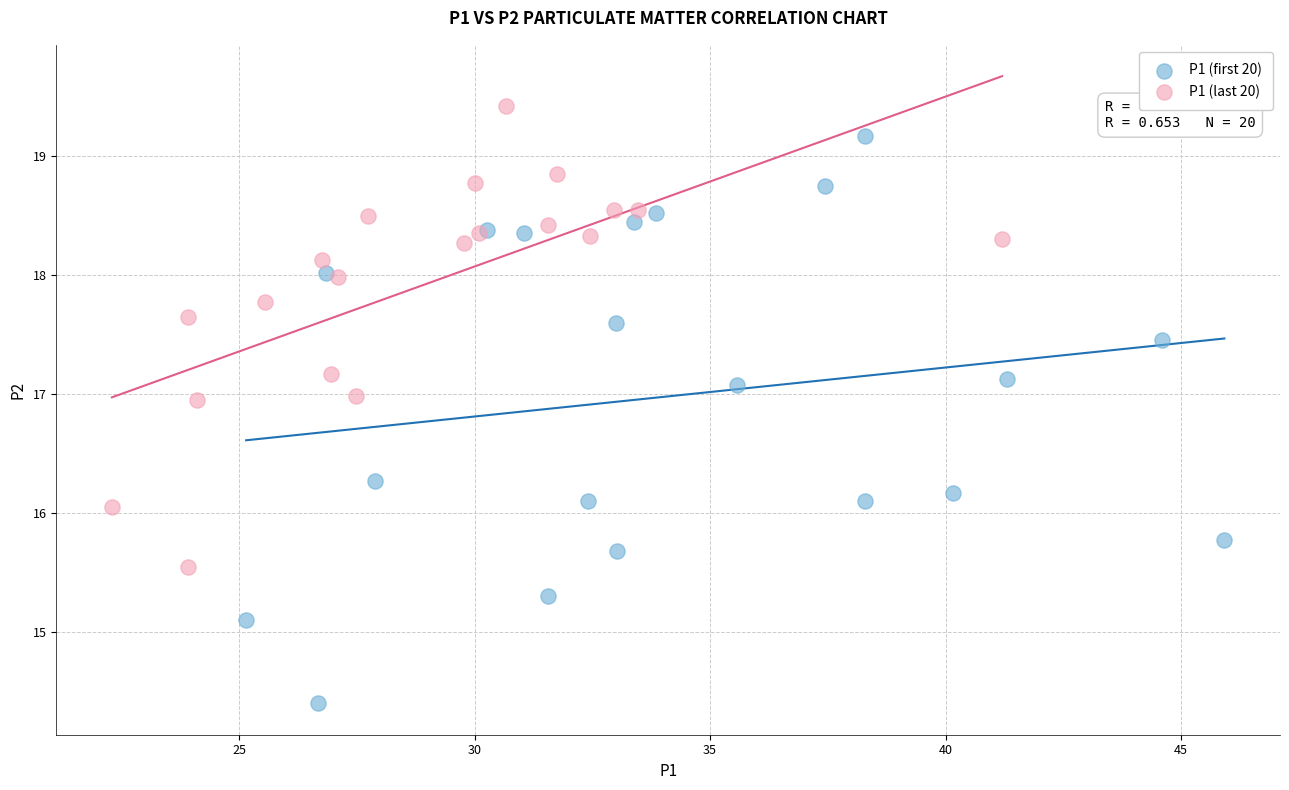

Which series has the widest spread of Y values?

P1 (first 20)